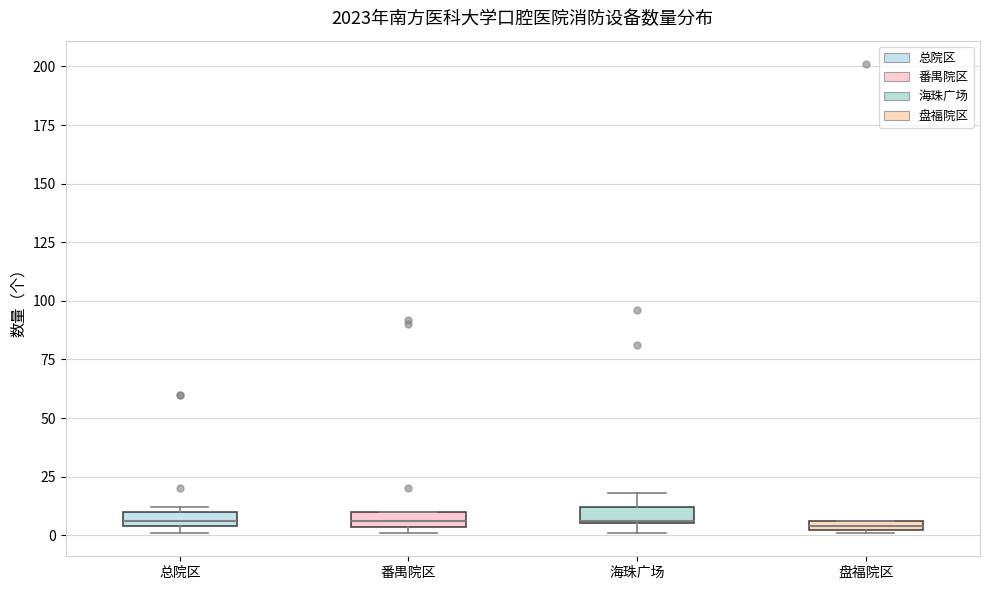

Where is the lower edge of the box for 总院区 on the y-axis? The values are not printed on the chart, so give them approximately, as read against the axis.

5